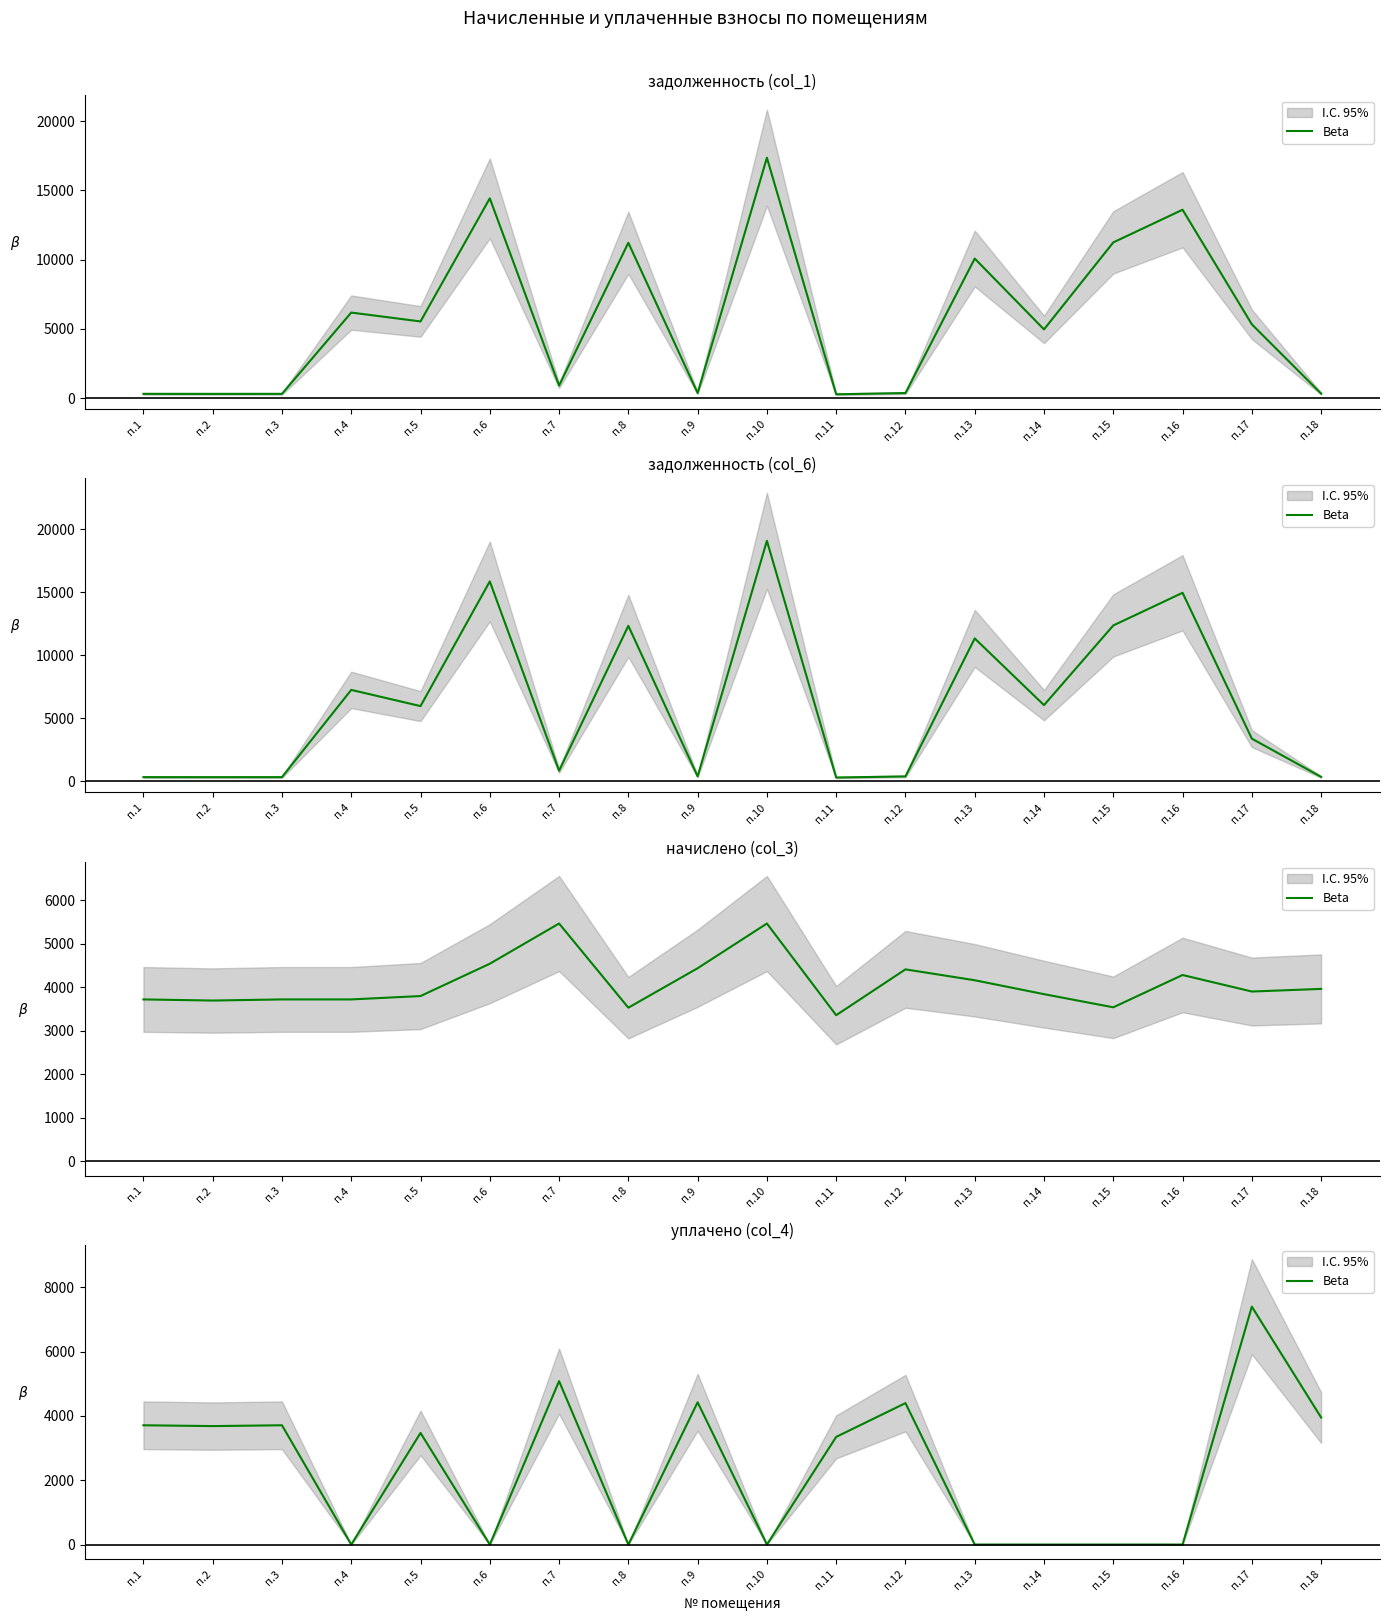

At which label does the data first exceed 3472?

п.1